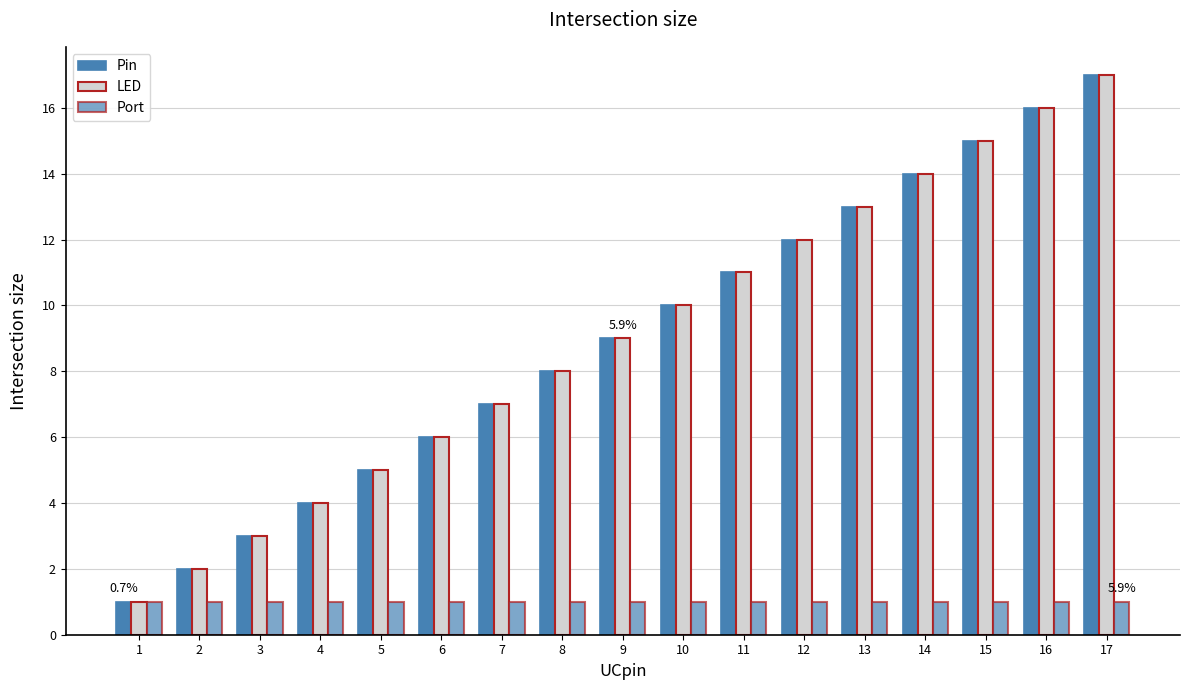

Is it true that Port equals 1 at 2?

True